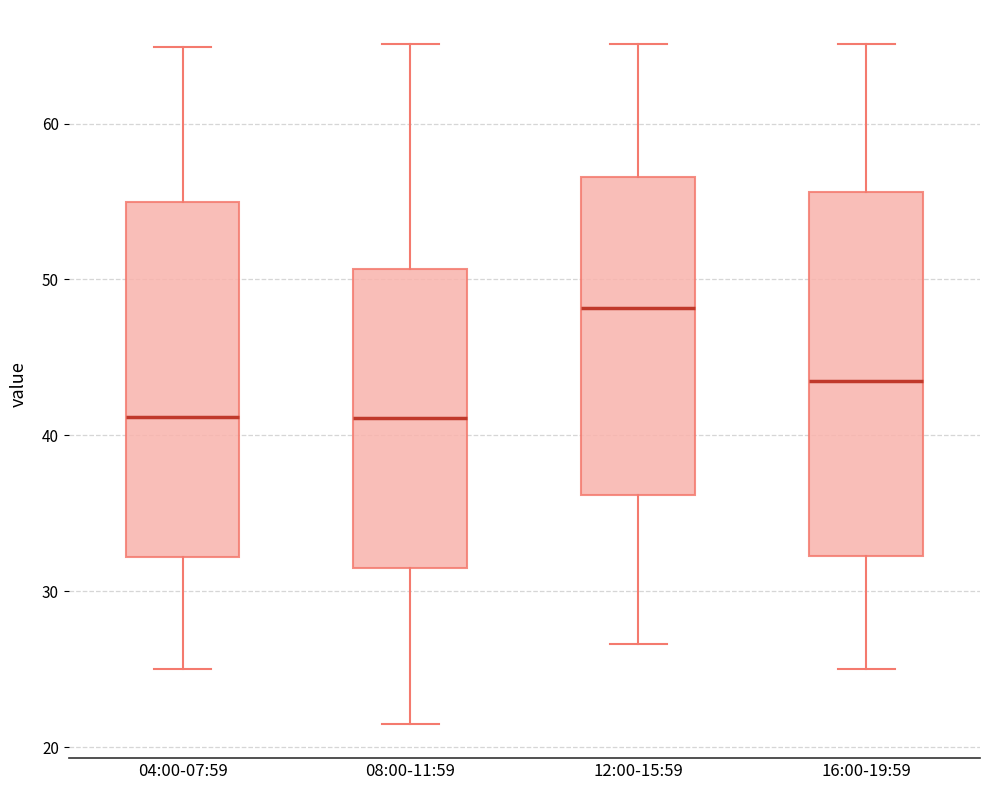

Reading left to right, read every box against the y-axis: the position of its median line, the range the box covers, and the ends of its whiskers. The values are not printed on the chart, so give them approximately, as read against the axis.

04:00-07:59: median 41, box 32 to 55, whiskers 25 to 65
08:00-11:59: median 41, box 32 to 51, whiskers 21 to 65
12:00-15:59: median 48, box 36 to 57, whiskers 27 to 65
16:00-19:59: median 44, box 32 to 56, whiskers 25 to 65